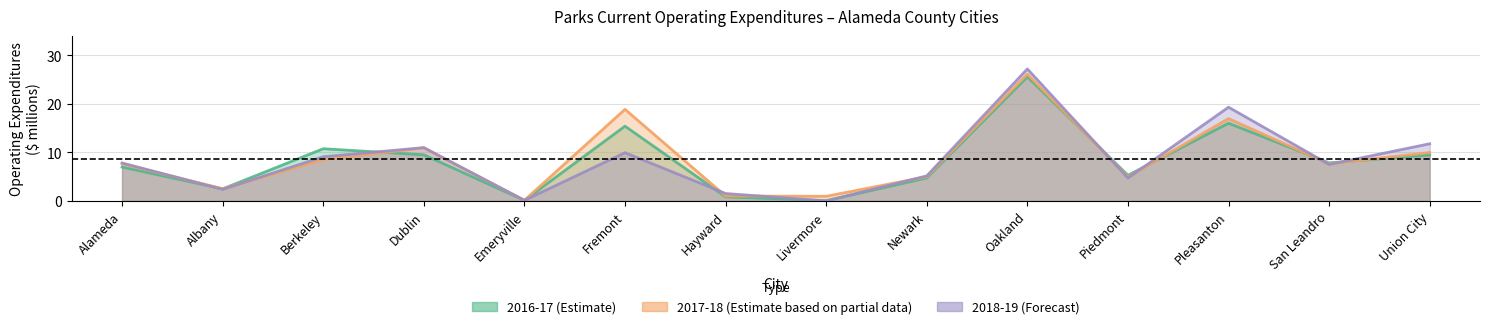

Reading left to right, extract all data points from this chart.

2016-17: 7.0	2.5	10.8	9.5	0.1	15.4	0.9	0.1	4.7	25.6	5.3	16.0	7.8	9.5
2017-18: 7.7	2.5	8.5	10.9	0.1	18.9	1.0	1.0	5.0	26.1	4.9	17.0	7.6	10.0
2018-19: 7.8	2.4	9.1	11.0	0.1	9.9	1.5	0.0	5.2	27.2	4.7	19.3	7.5	11.8